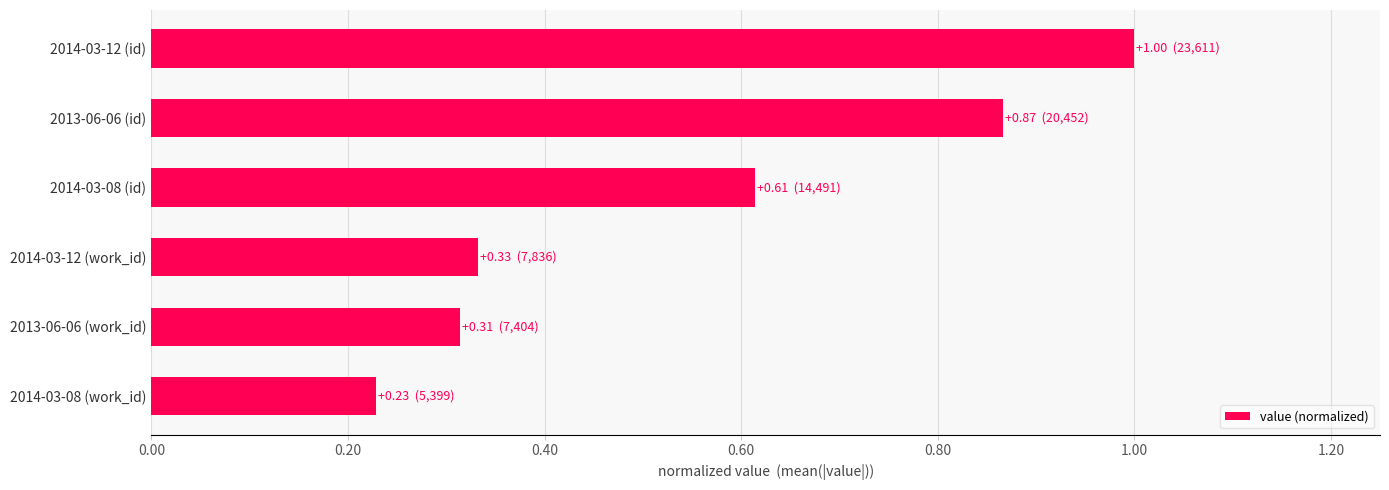

What is the label of the 2nd bar from the top?

2013-06-06 (id)